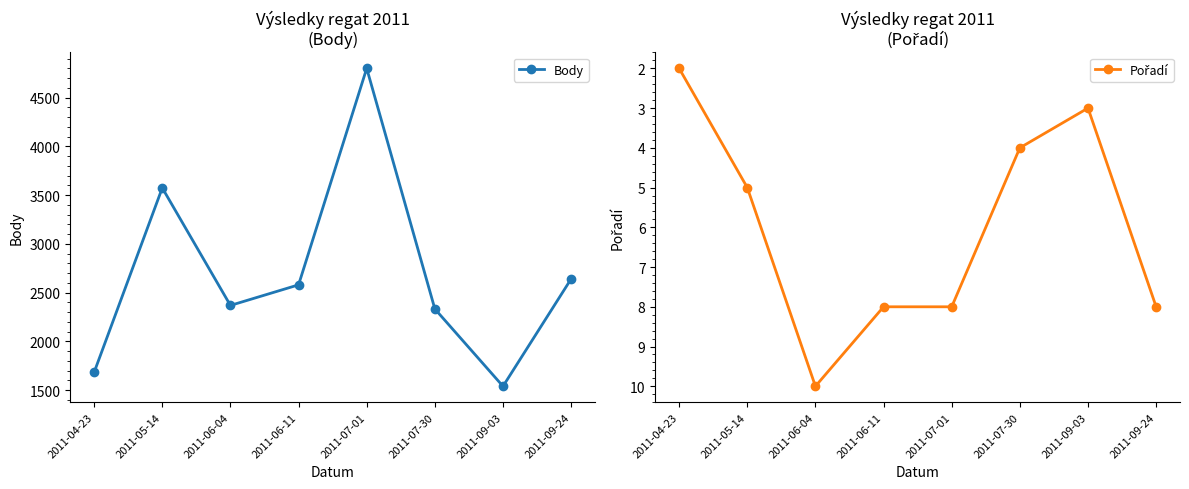

How many data points in Pořadí are above 8?

1